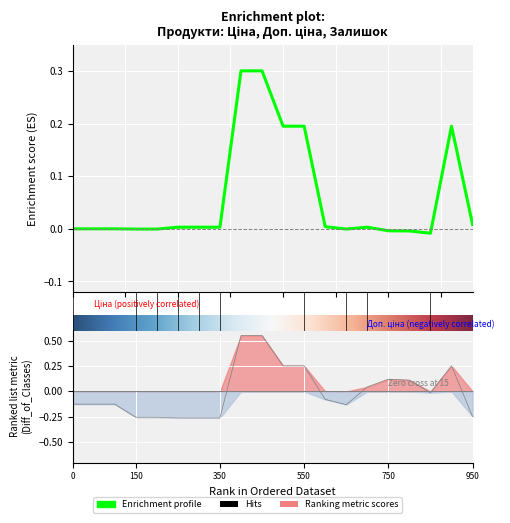

How many positive values does the Доп. ціна series have?

8